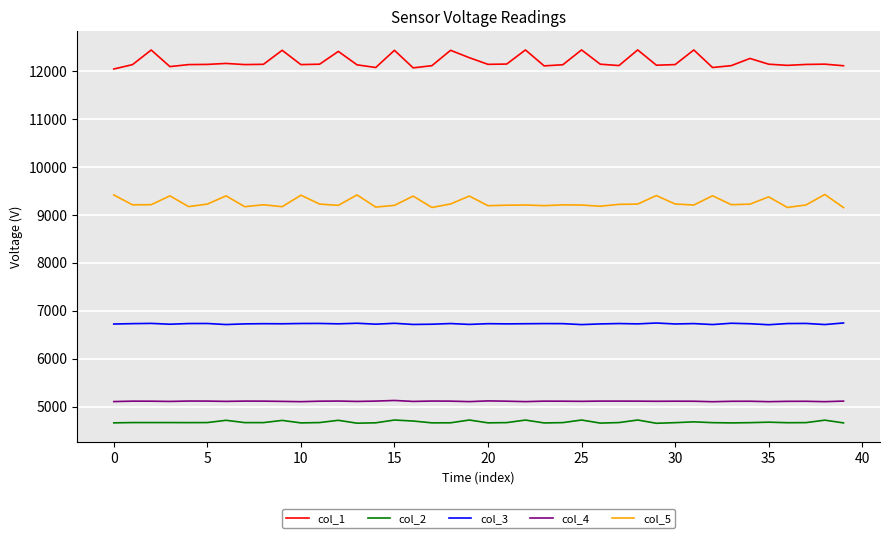

List the series in order of their peak value, lowest first.

col_2, col_4, col_3, col_5, col_1